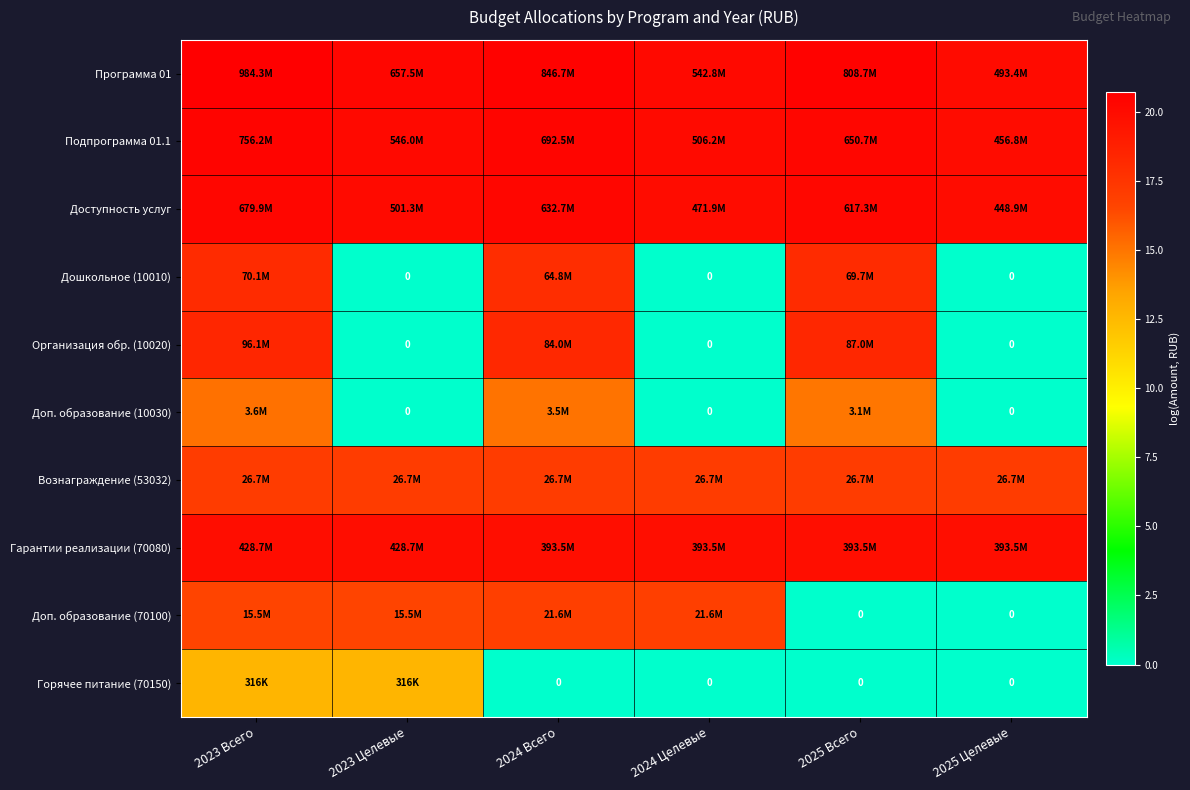

At which label is Организация обр. (10020) closest to 9?

2023 Целевые